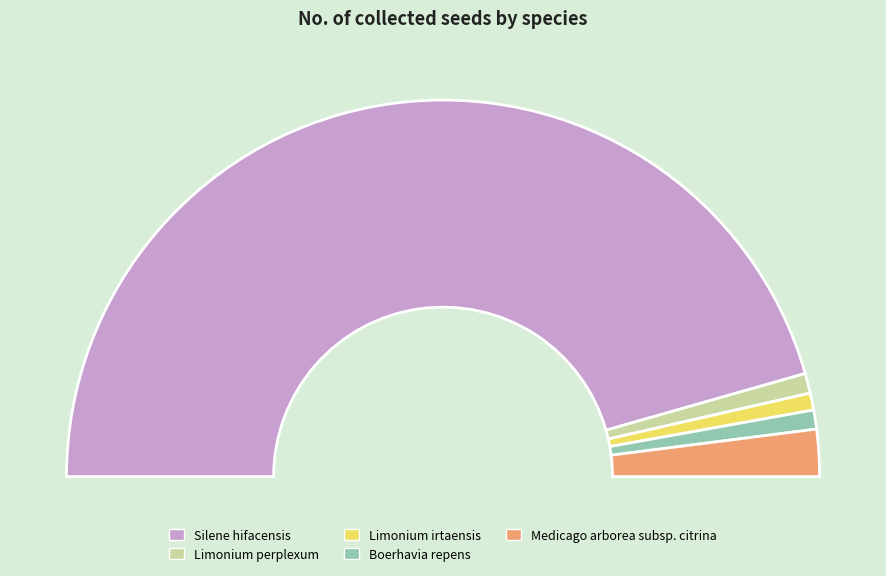

The Medicago arborea subsp. citrina slice represents 13% of the pie. True or false?

False